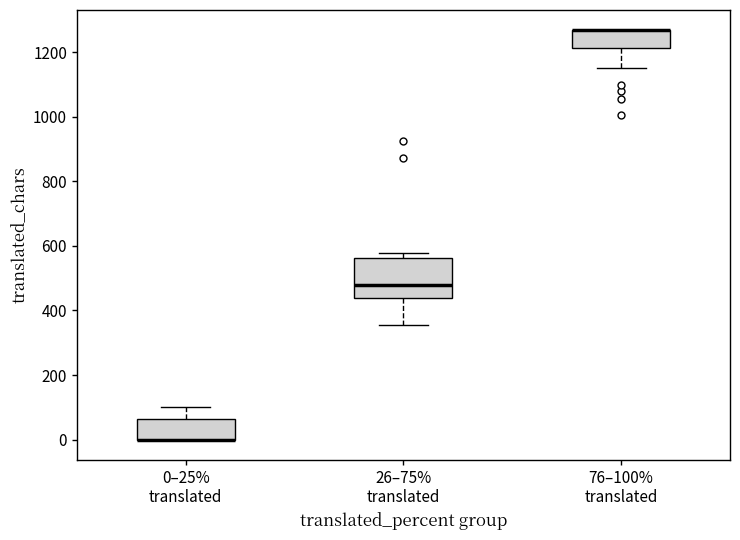

Reading left to right, read every box against the y-axis: the position of its median line, the range the box covers, and the ends of its whiskers. The values are not printed on the chart, so give them approximately, as read against the axis.

0–25% translated: median 0 (drawn on the box's lower edge), box 0 to 60, whiskers 0 to 100
26–75% translated: median 480, box 440 to 560, whiskers 360 to 580
76–100% translated: median 1260 (drawn on the box's upper edge), box 1220 to 1260, whiskers 1160 to 1260